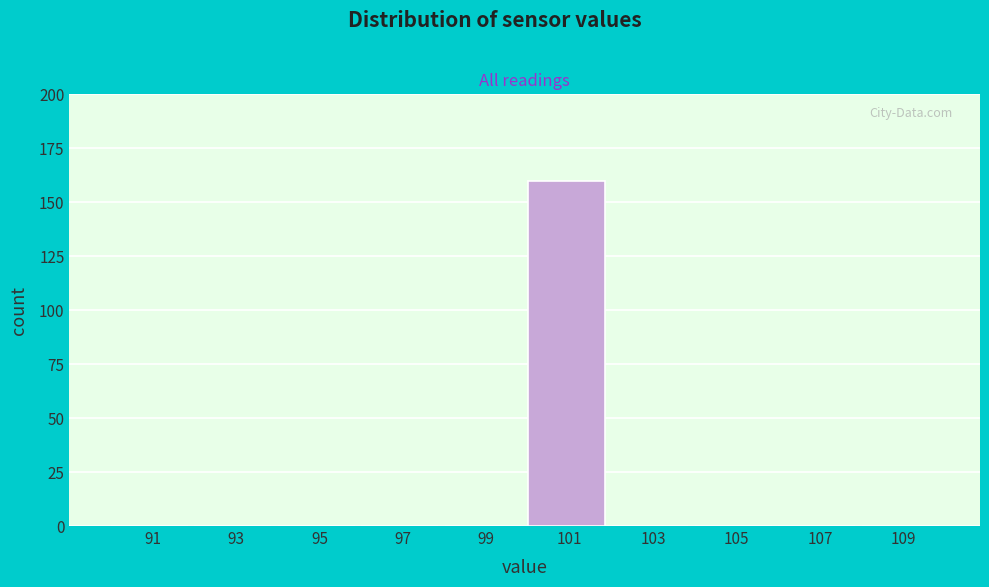

Which range on the x-axis has the tallest bar?

100 to 102